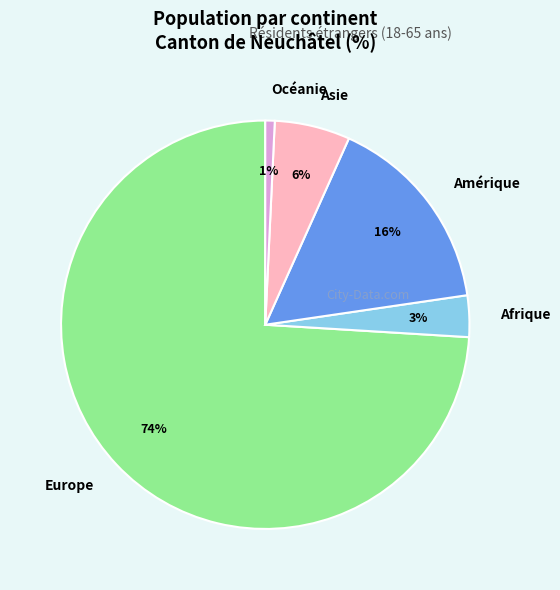

Count the number of slices in the pie.

5